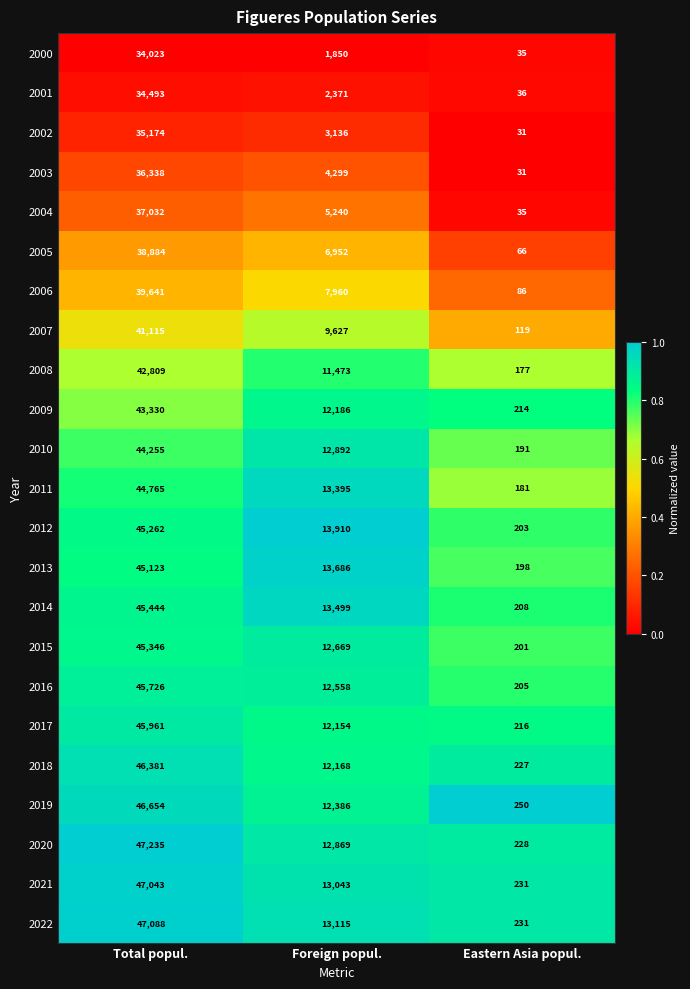

Which label corresponds to the smallest value in the chart?

Eastern Asia popul.